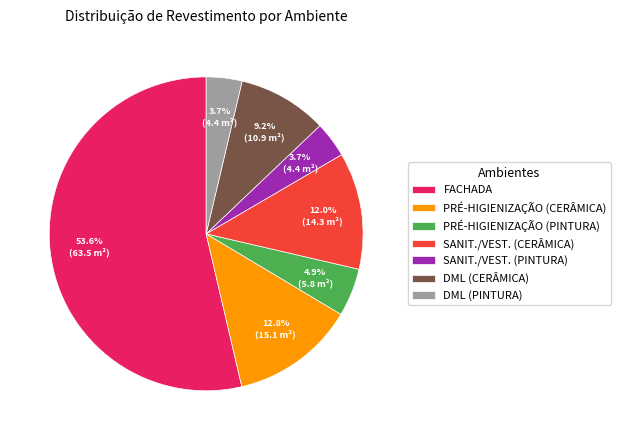

What is the total percentage of PRÉ-HIGIENIZAÇÃO (CERÂMICA) and SANIT./VEST. (CERÂMICA)?

24.8%